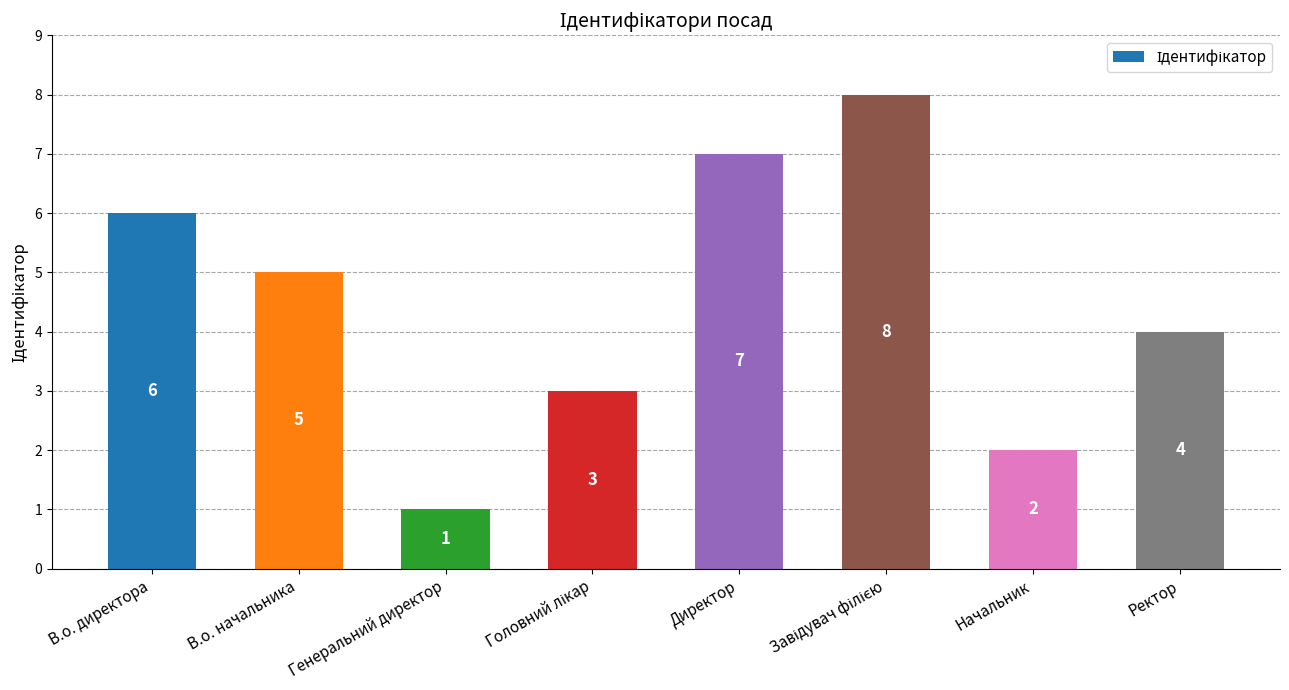

Reading right to left, transcribe all the data shown in this chart.

4	2	8	7	3	1	5	6